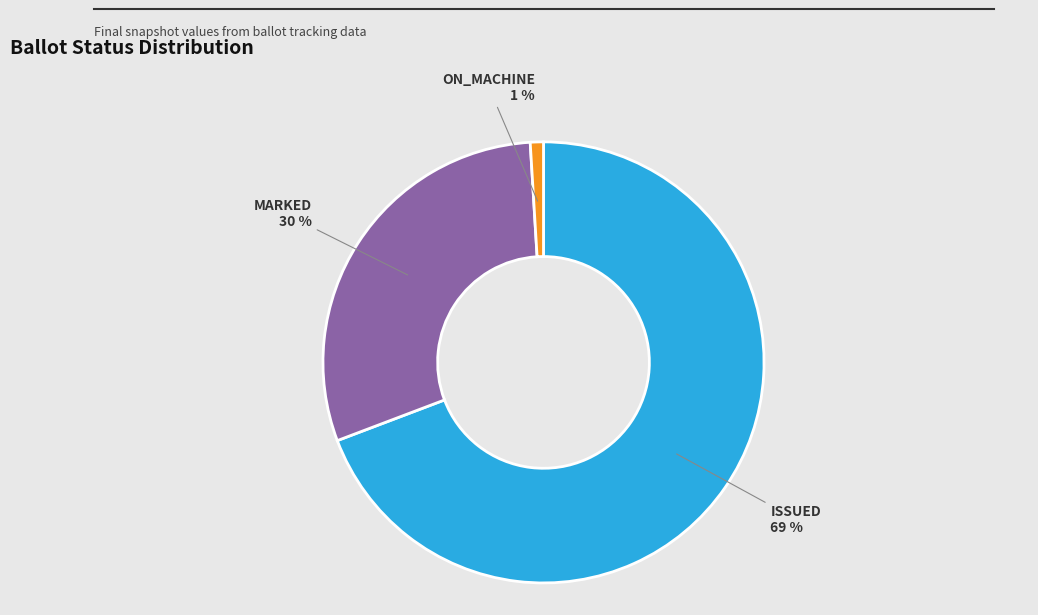

To the nearest percent, what percentage of the pie is MARKED?

30%